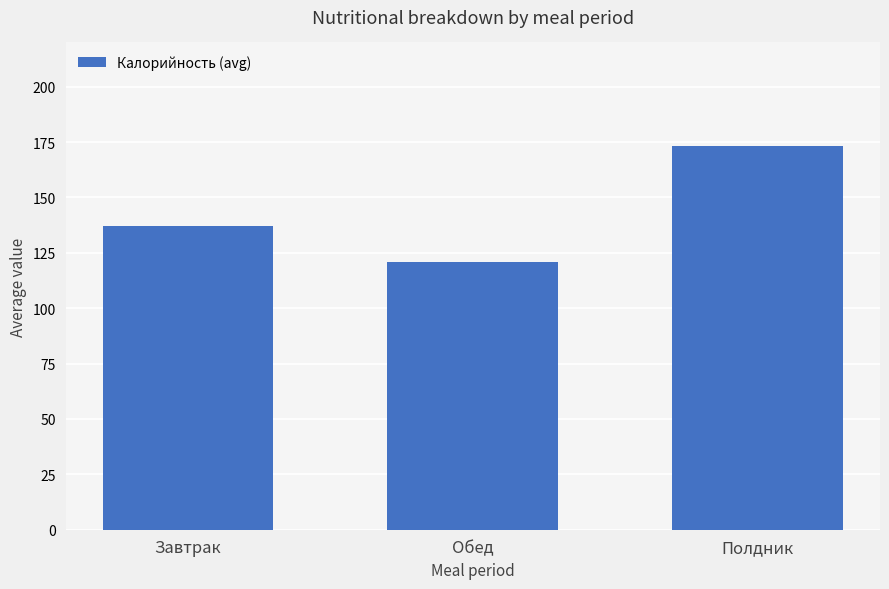

How many data points are above 136?

2